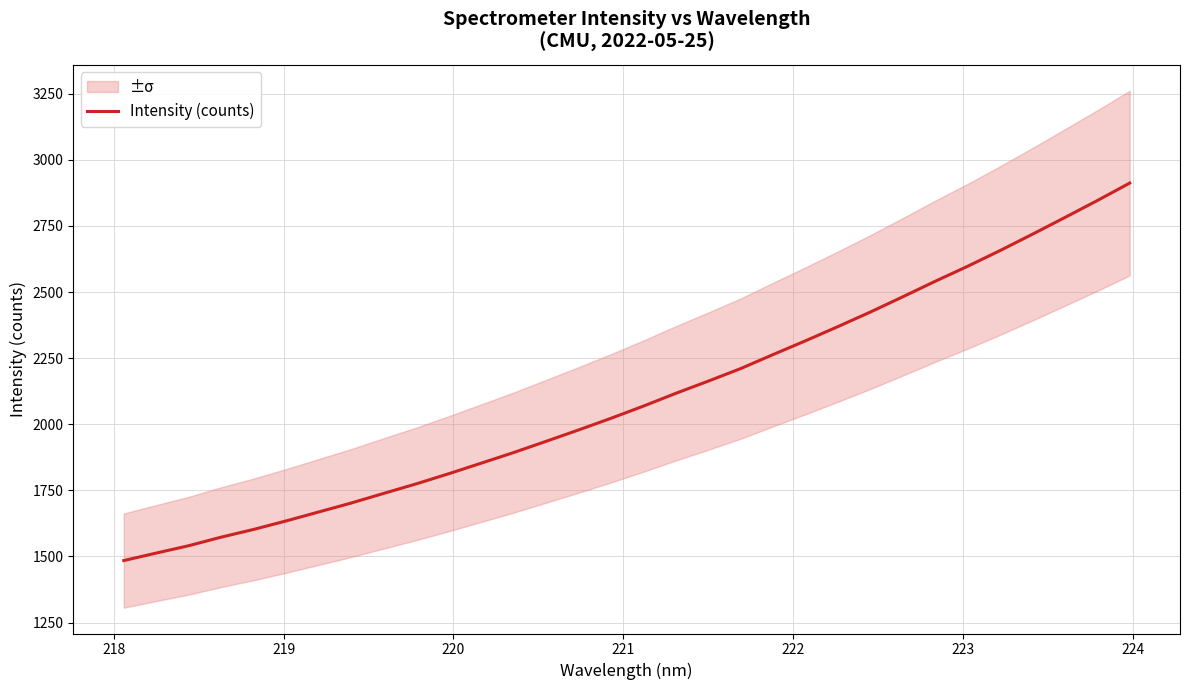

What is the maximum value for Intensity (counts)?

2912.2